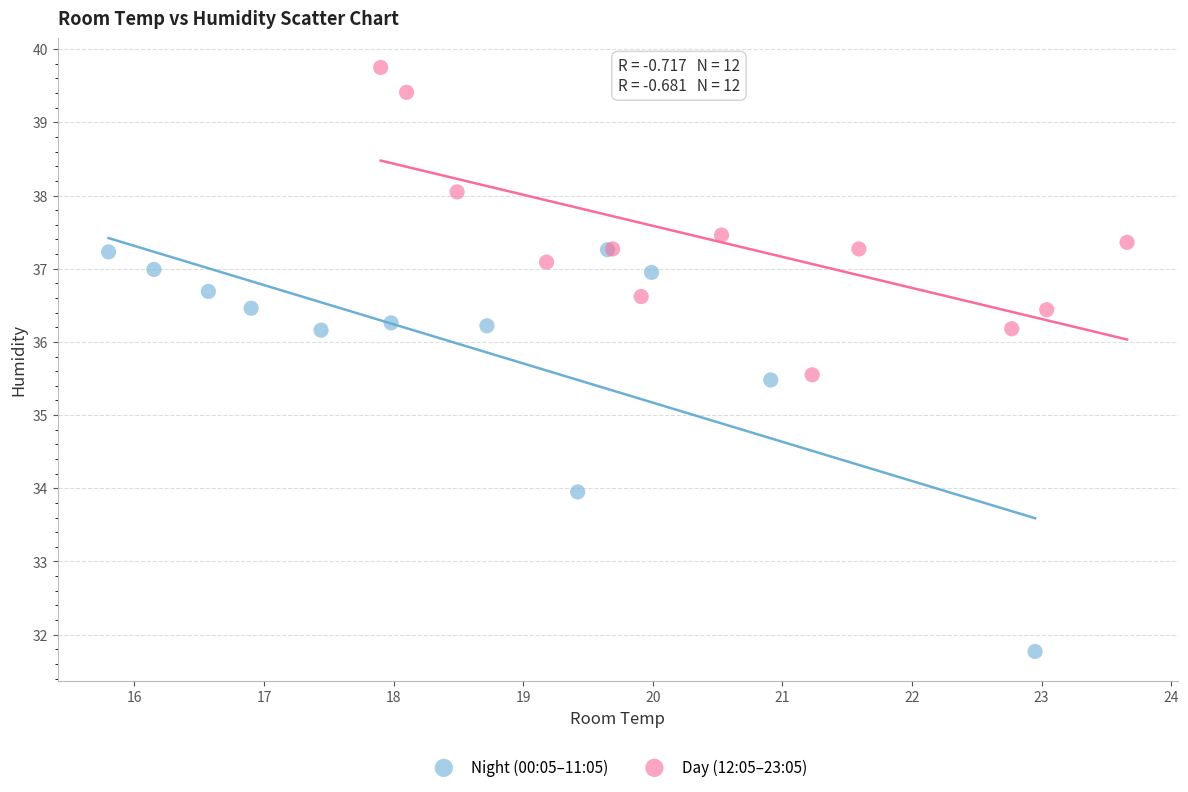

Which series reaches the minimum Y coordinate?

Night (00:05–11:05)